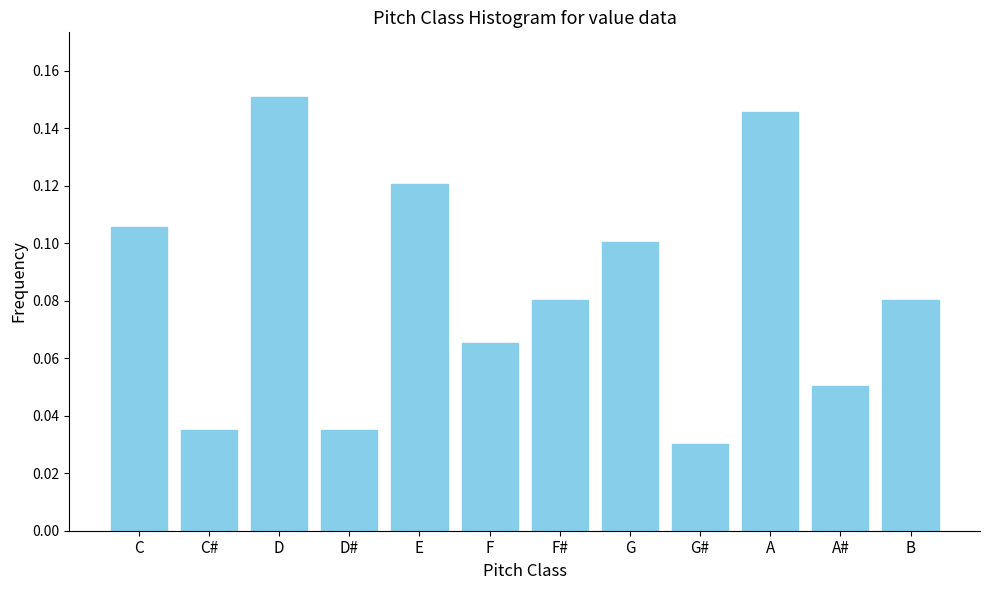

Is it true that the value at A is 0.2?

False